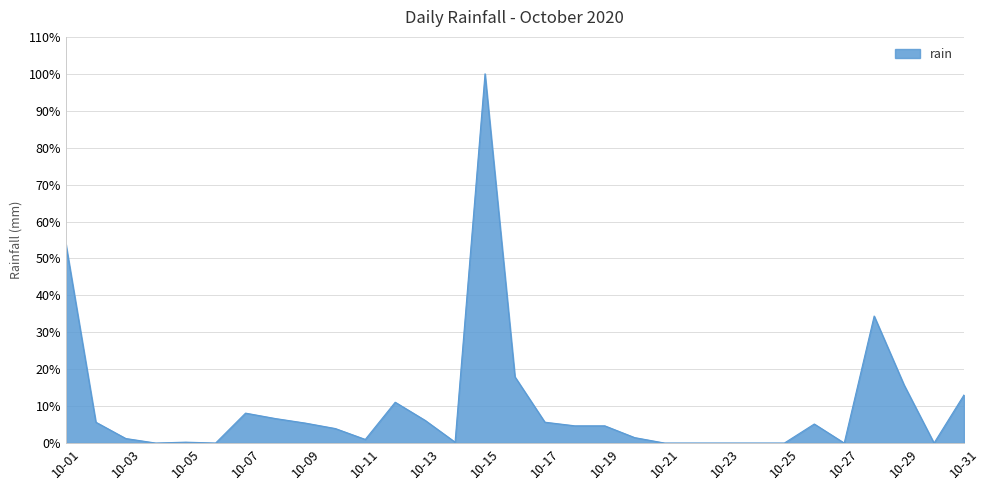

What is the difference between the maximum and minimum values?

100.0